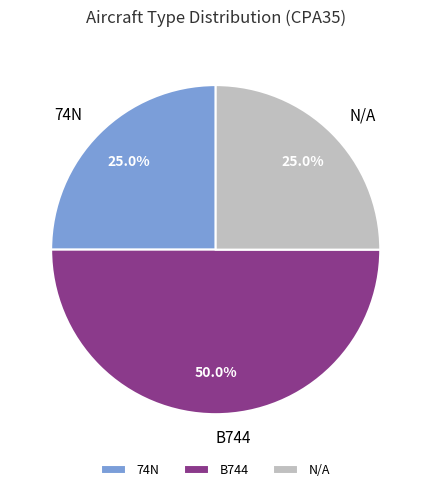

Count the number of slices in the pie.

3